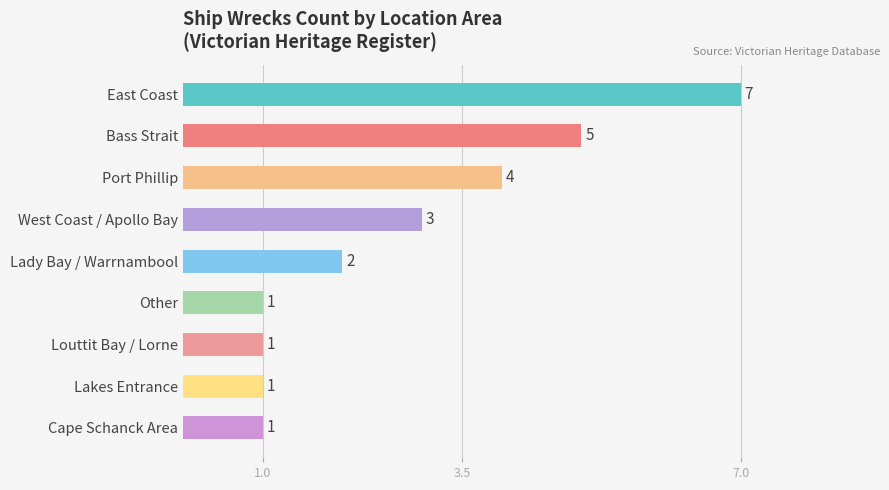

How many categories are shown in the chart?

9